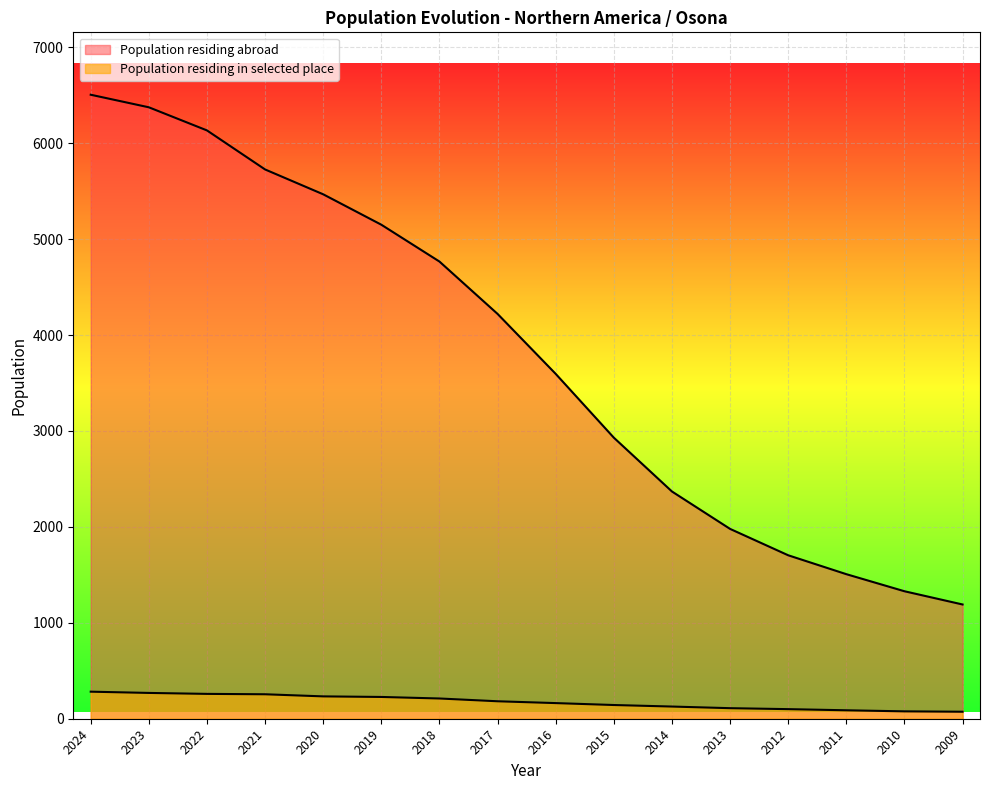

At how many categories does at least one series exceed 3775?

8